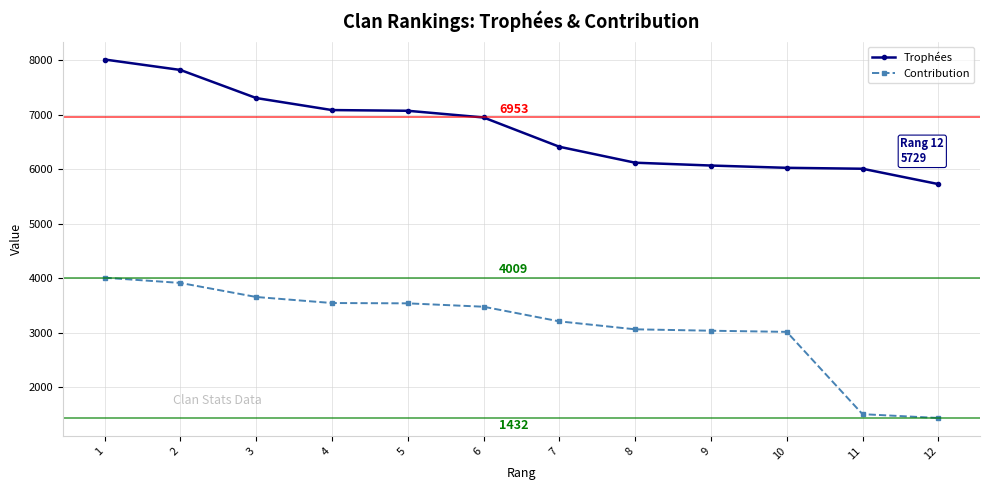

Rank the series by their maximum value, from highest to lowest.

Trophées, Contribution